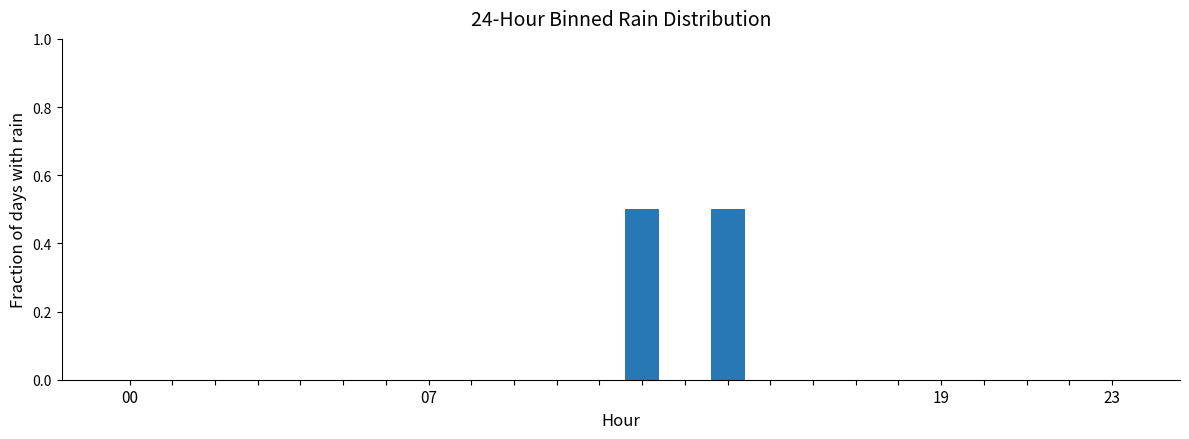

What is the greatest value displayed?

0.5